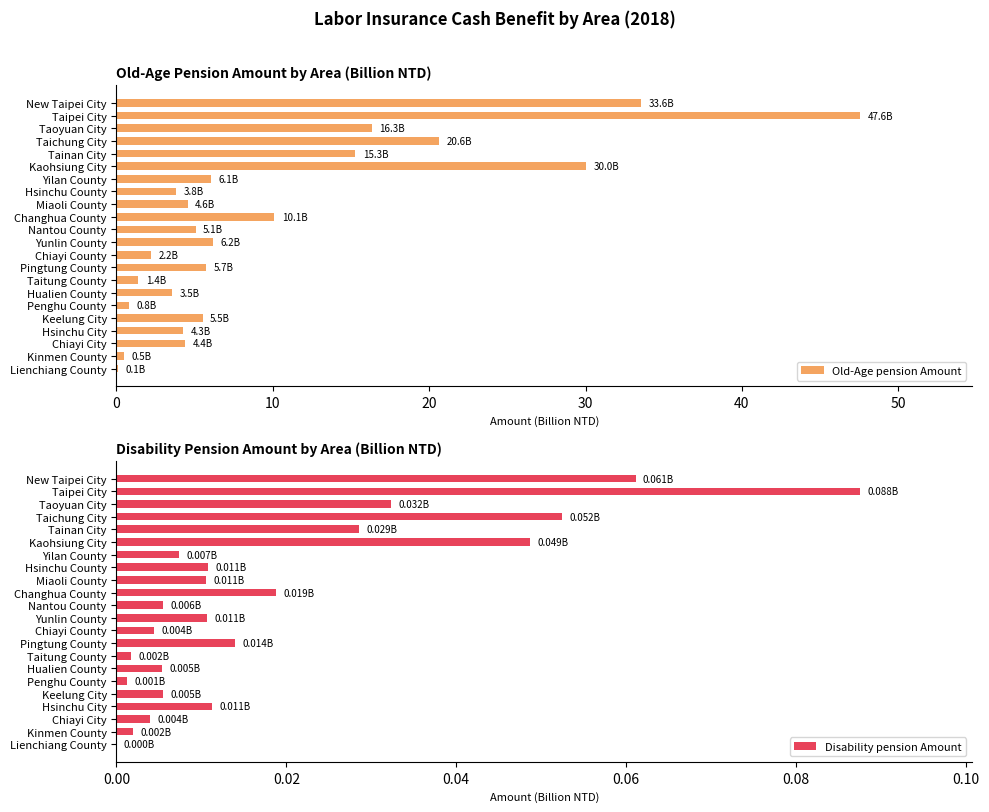

What is the difference between the second highest and minimum values in the Old-Age pension Amount series?

33.5